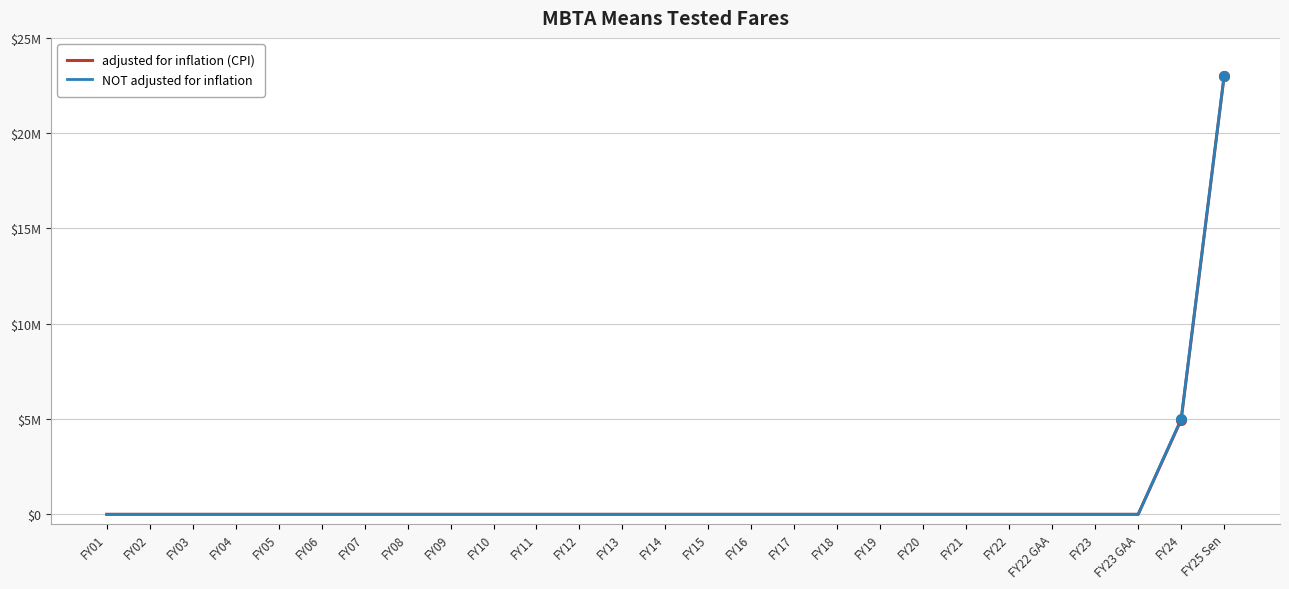

What is the sum of the adjusted for inflation (CPI) values at FY25 Sen and FY09?

23000000